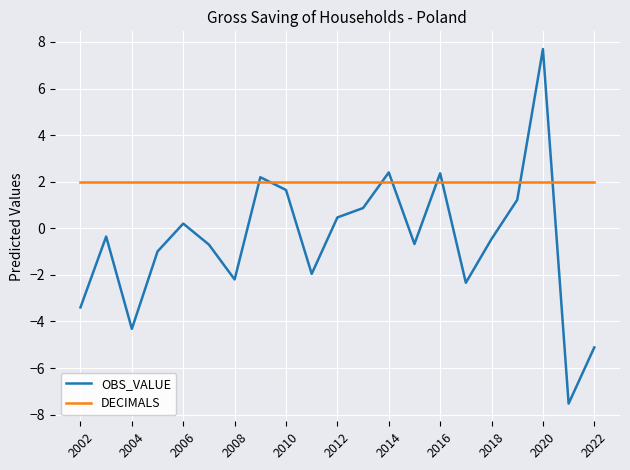

Which series ends up on top after the final intersection of OBS_VALUE and DECIMALS?

DECIMALS